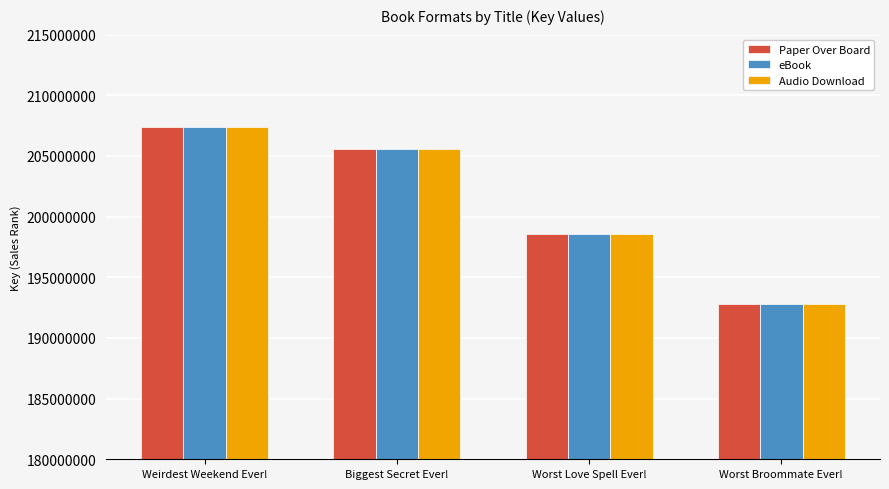

Rank the categories by Audio Download value from highest to lowest.

Weirdest Weekend Ever!, Biggest Secret Ever!, Worst Love Spell Ever!, Worst Broommate Ever!